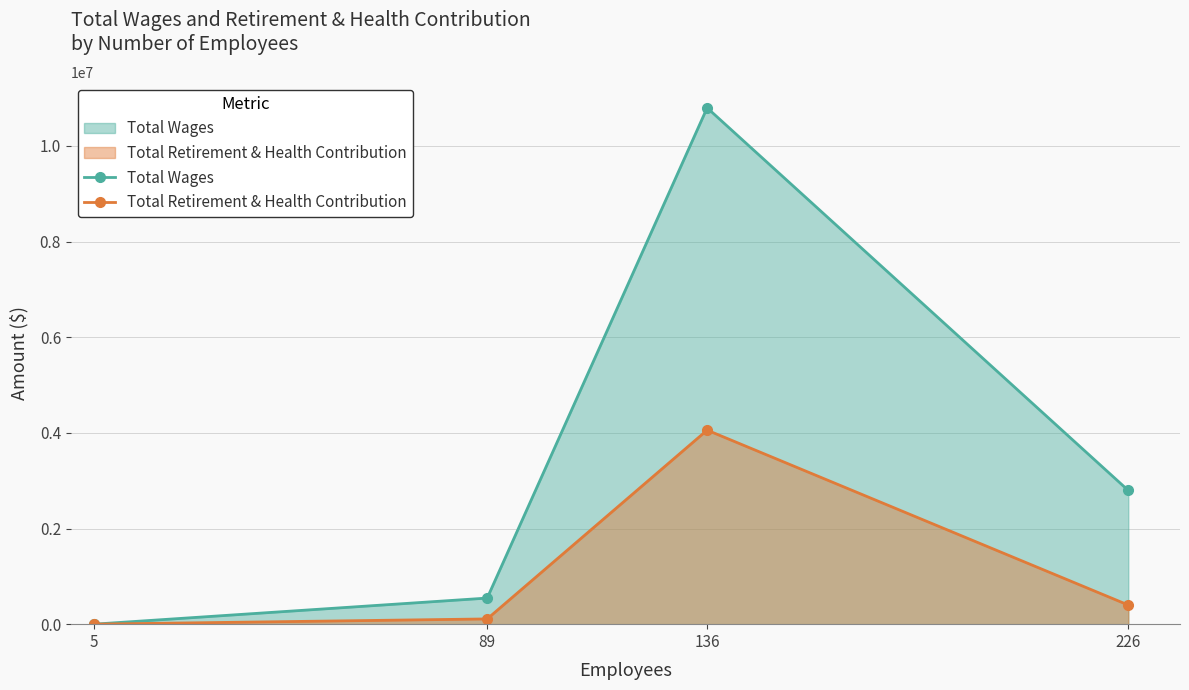

The Total Wages series shows 3776943 at 226. True or false?

False